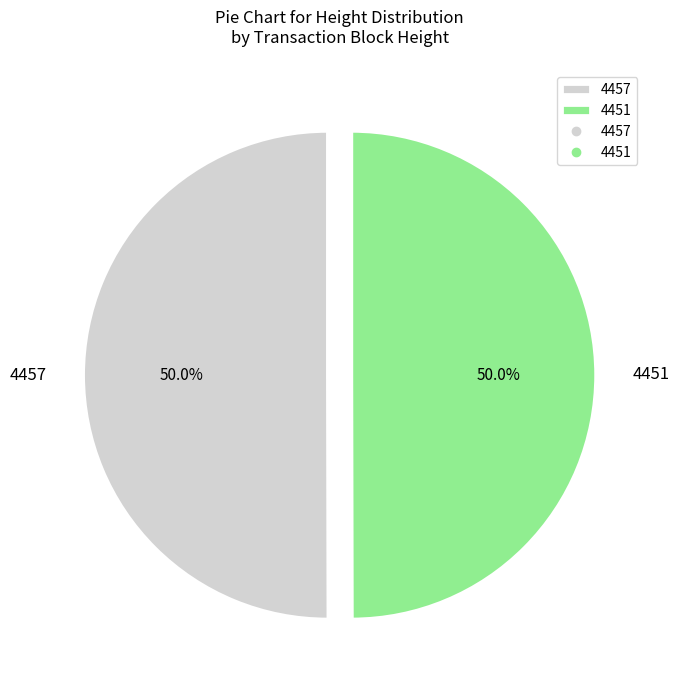

Is the sum of 4457 and 4451 greater than half?

Yes